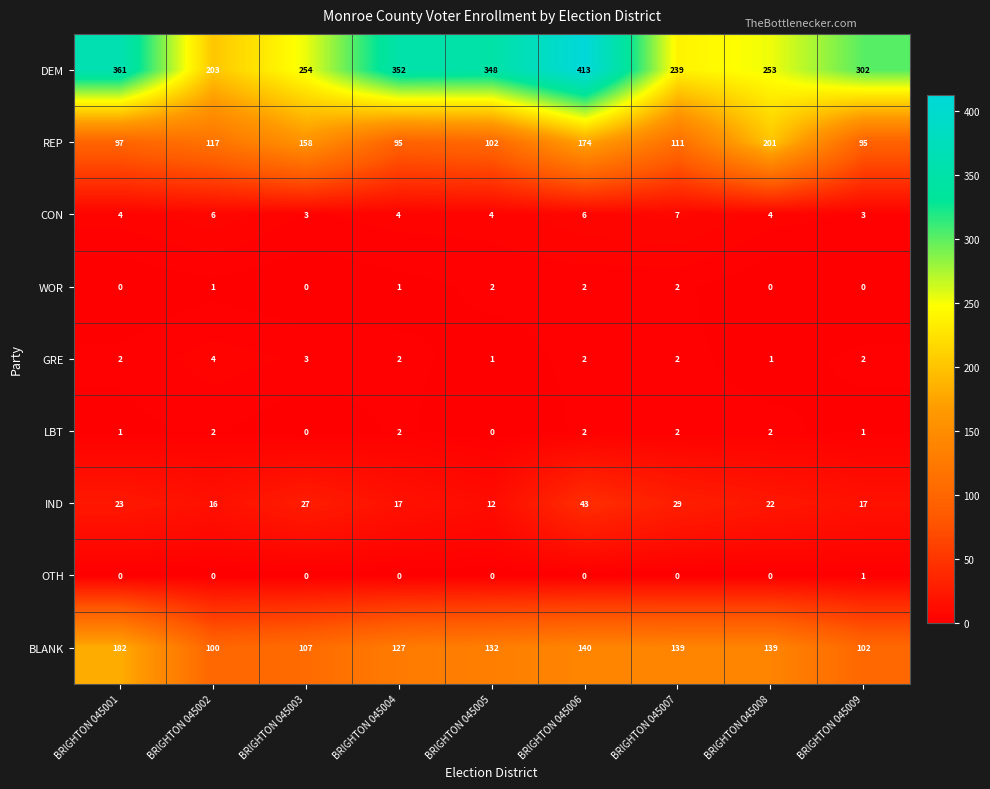

Is it true that WOR equals -1 at BRIGHTON 045008?

False